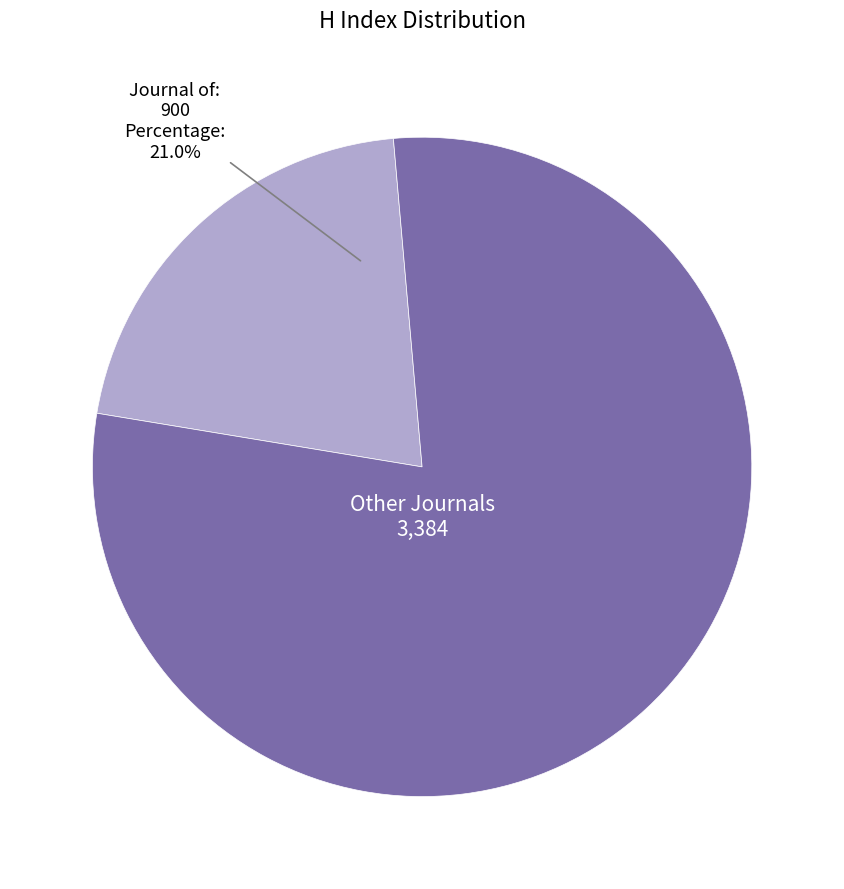

Does any single category account for the majority?

Yes